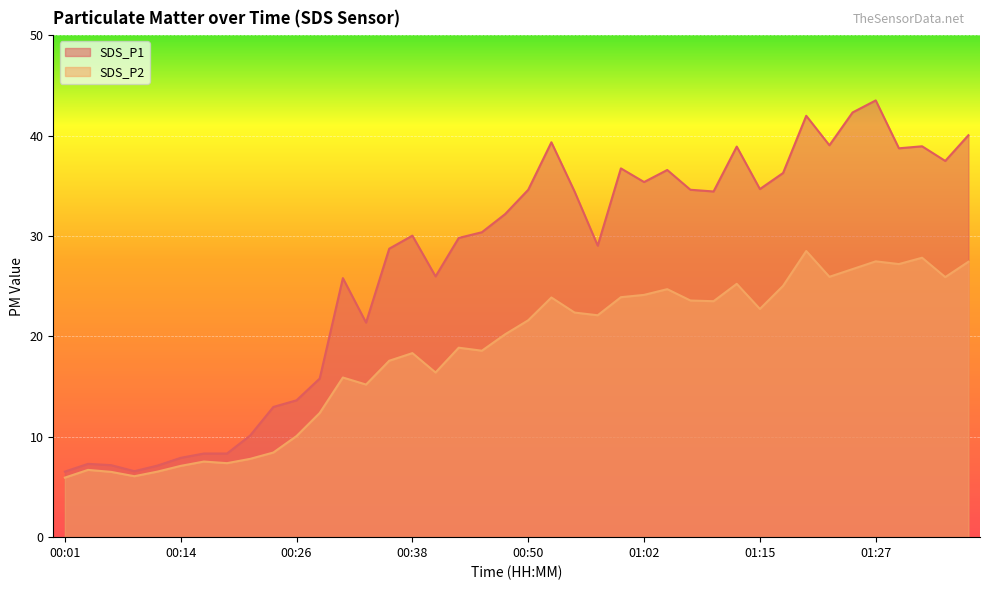

Count the number of data series in this chart.

2